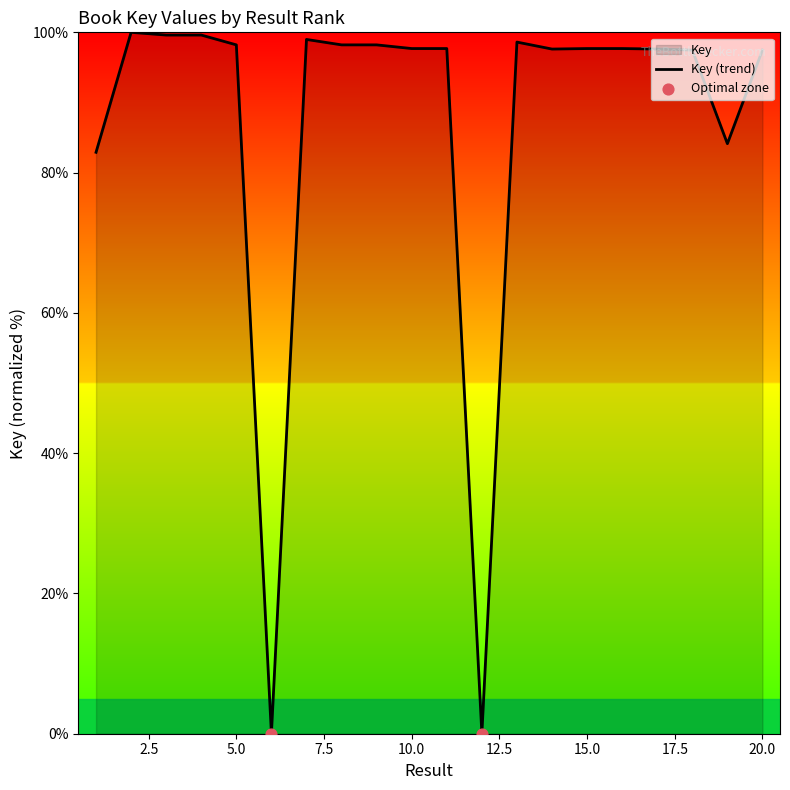

What is the ratio of the value at 2 to the value at 20?

1.0